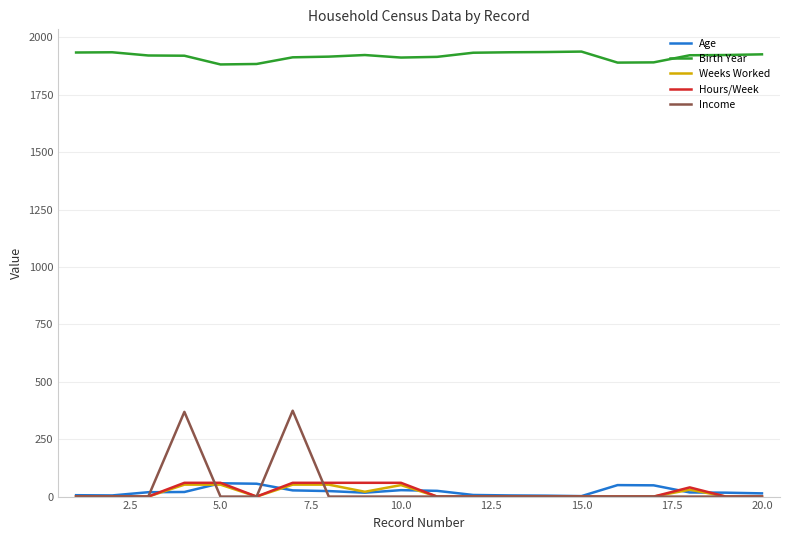

Which series has the largest total across all categories?

Birth Year